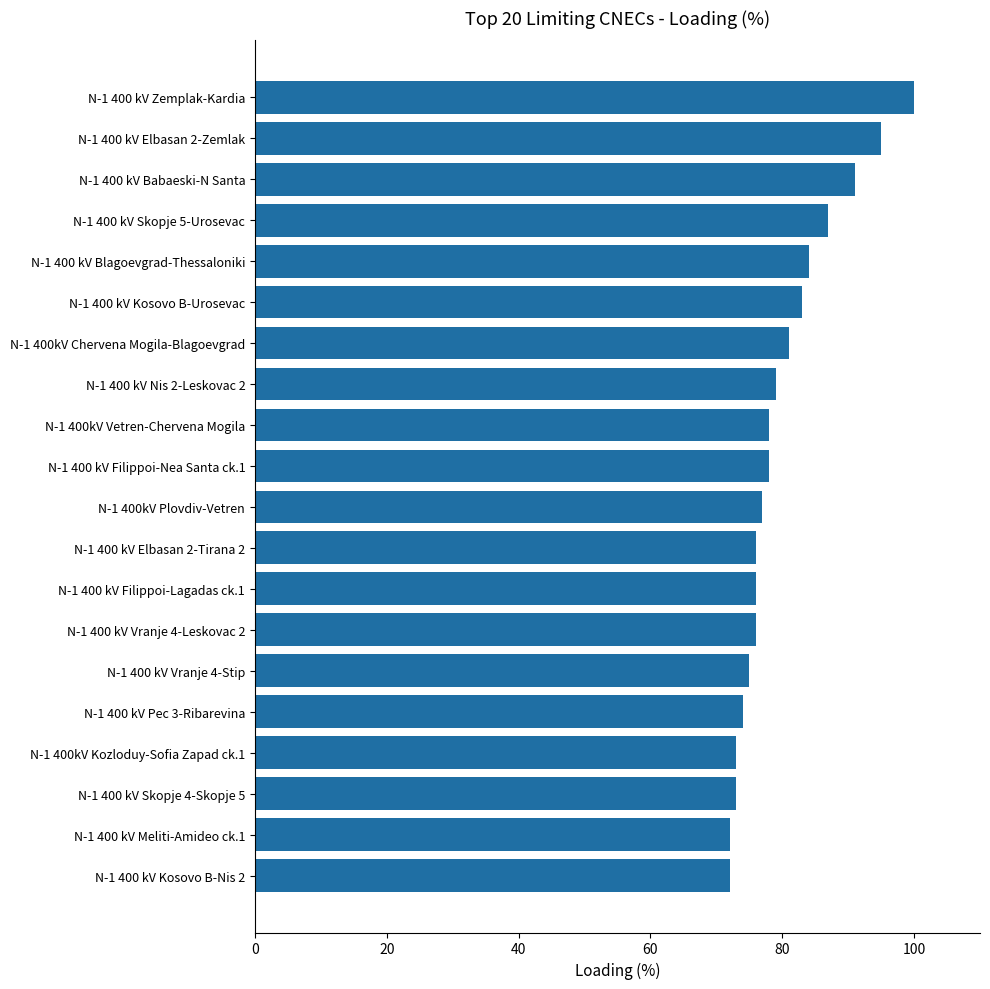

At which category does the chart reach its peak across all series?

N-1 400 kV Zemplak-Kardia